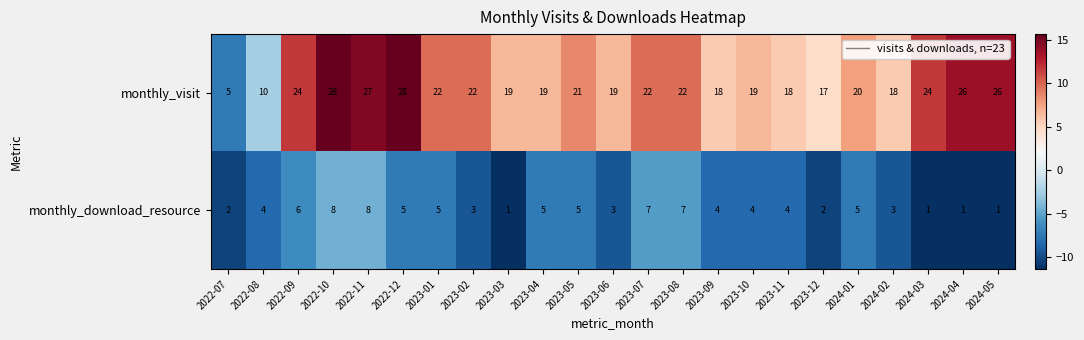

The value of monthly_visit at 2023-08 is 22. True or false?

True